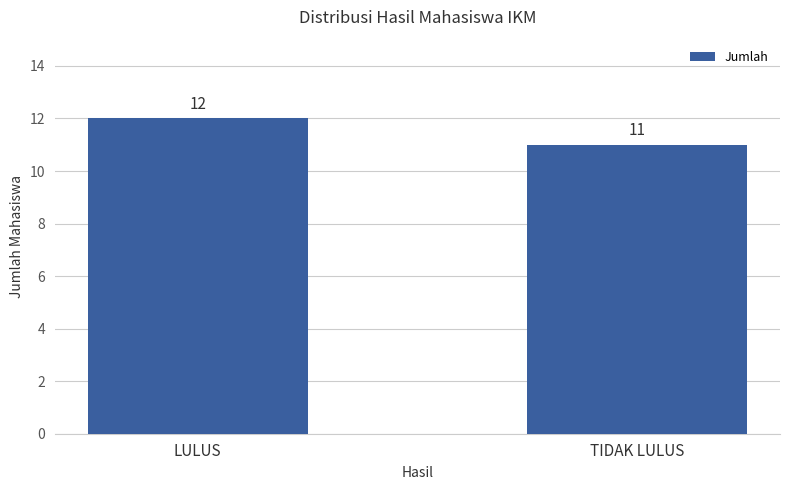

Reading left to right, extract all data points from this chart.

LULUS=12	TIDAK LULUS=11